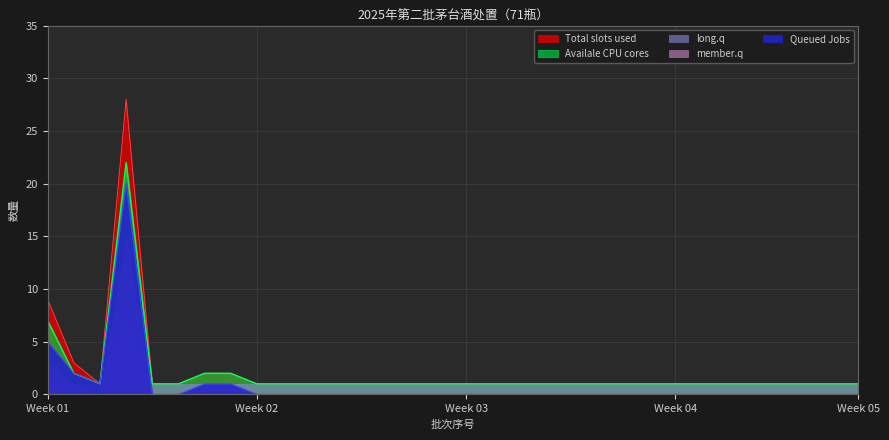

At which label is Queued Jobs closest to 10?

Week 01